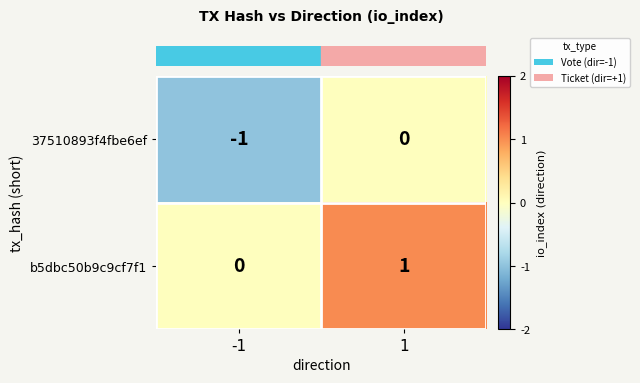

Which category has the lowest value across all series?

-1